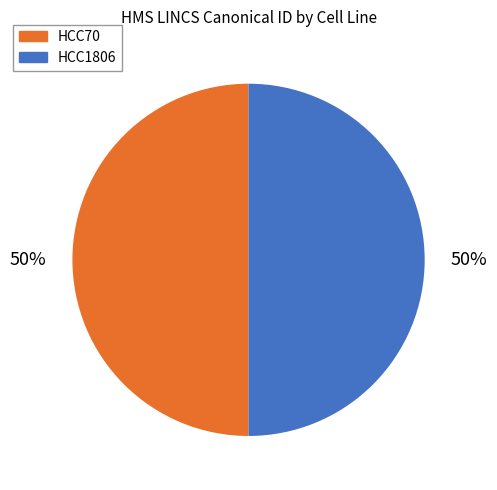

What percentage is the HCC1806 slice, to the nearest percent?

50%